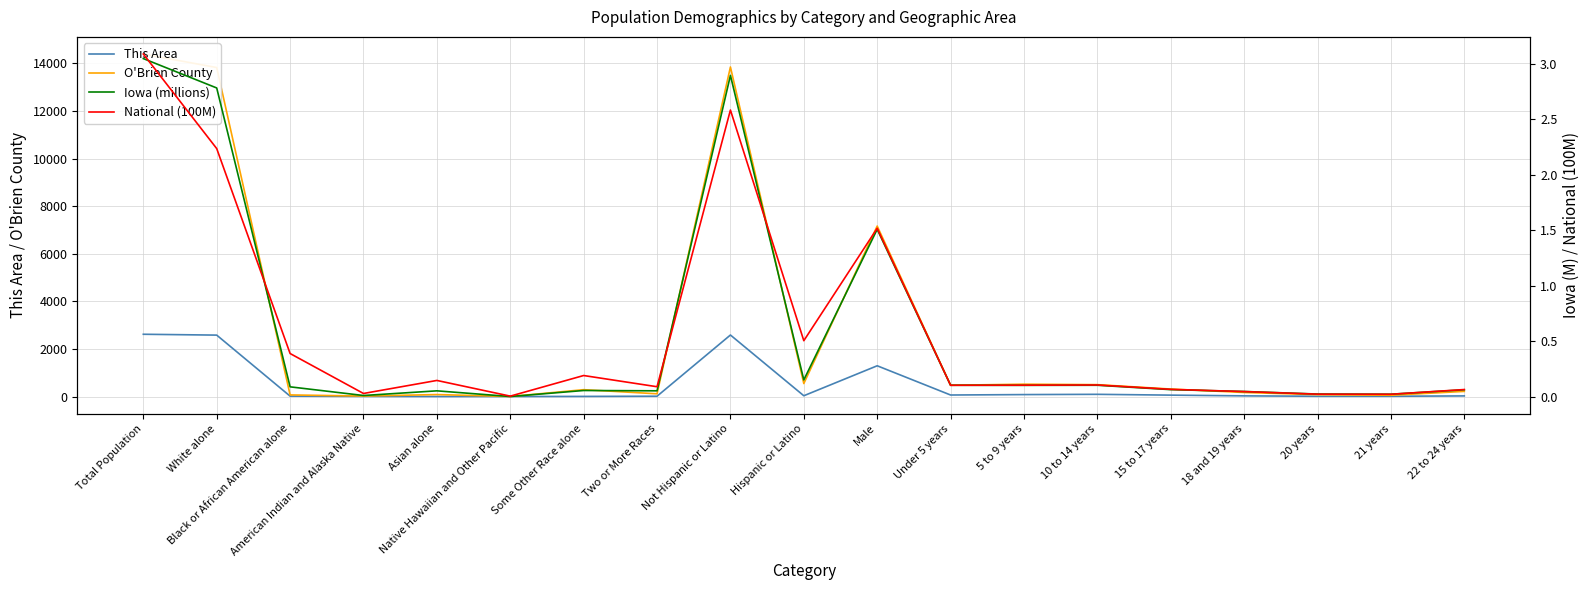

Which has a higher value, 21 years or 18 and 19 years?

18 and 19 years